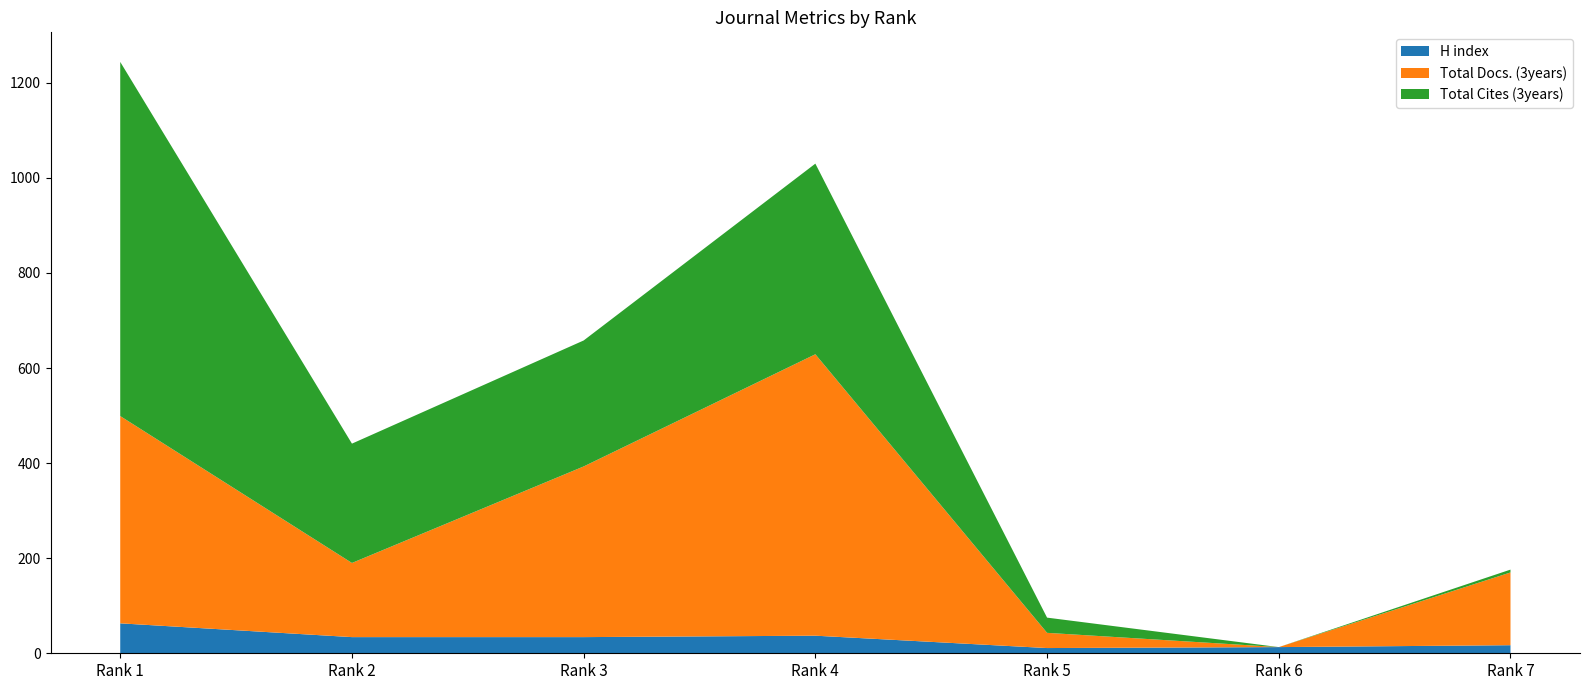

Reading left to right, extract all data points from this chart.

H index: Rank 1=63	Rank 2=34	Rank 3=34	Rank 4=37	Rank 5=11	Rank 6=13	Rank 7=17
Total Docs. (3years): Rank 1=436	Rank 2=156	Rank 3=359	Rank 4=592	Rank 5=32	Rank 6=0	Rank 7=153
Total Cites (3years): Rank 1=745	Rank 2=251	Rank 3=265	Rank 4=401	Rank 5=32	Rank 6=0	Rank 7=6